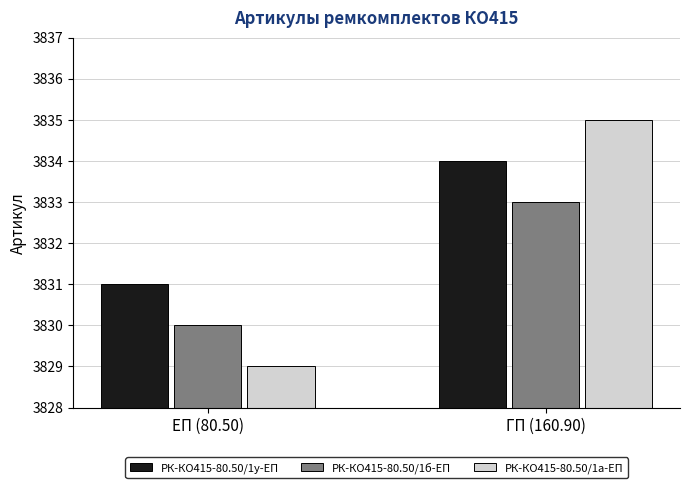

The РК-КО415-80.50/1у-ЕП series shows 5338 at ЕП (80.50). True or false?

False